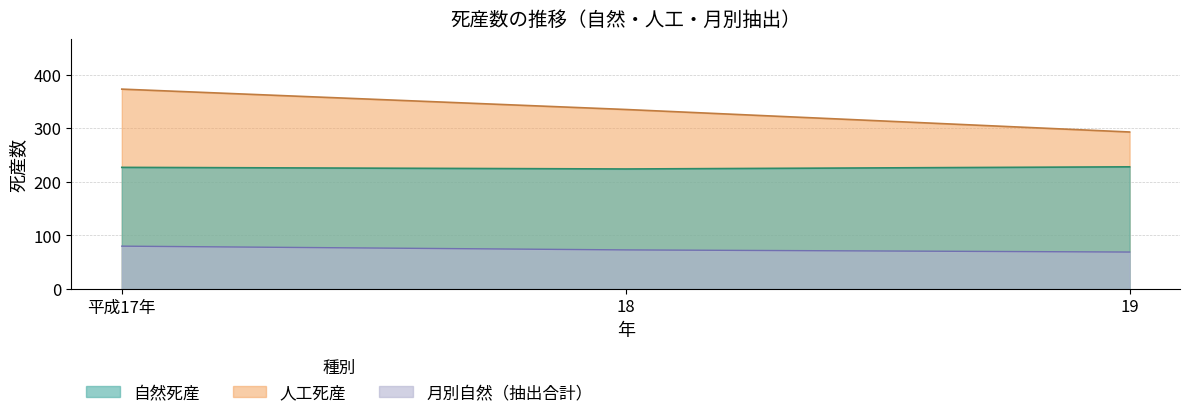

What is the difference between the maximum and minimum values in the 人工死産 series?

80